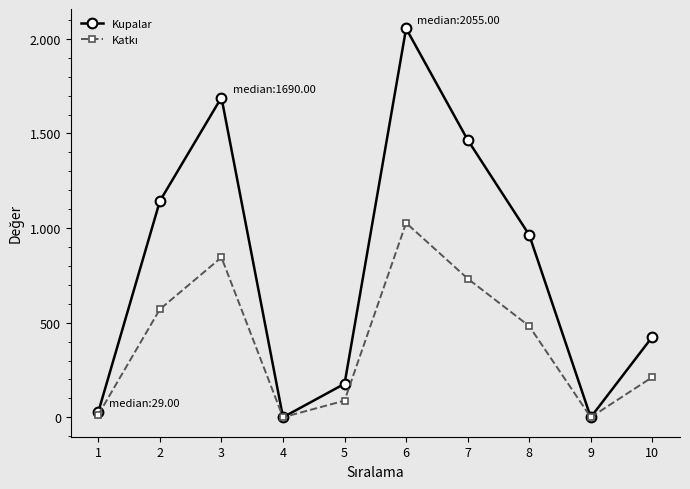

Does the chart have visible grid lines?

No